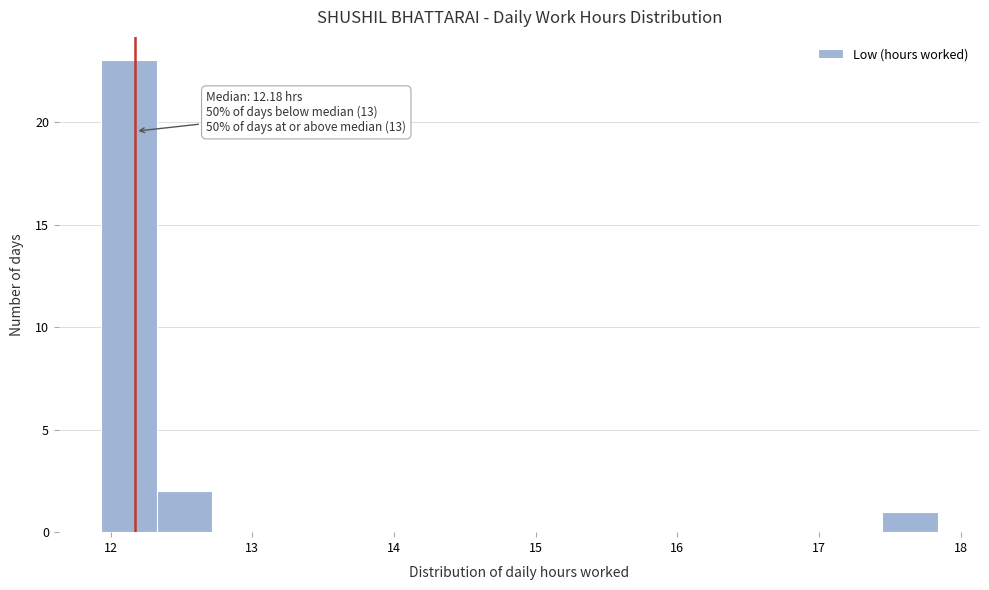

Read against the x-axis, roughly where is the centre of the tallest bar?

12.1